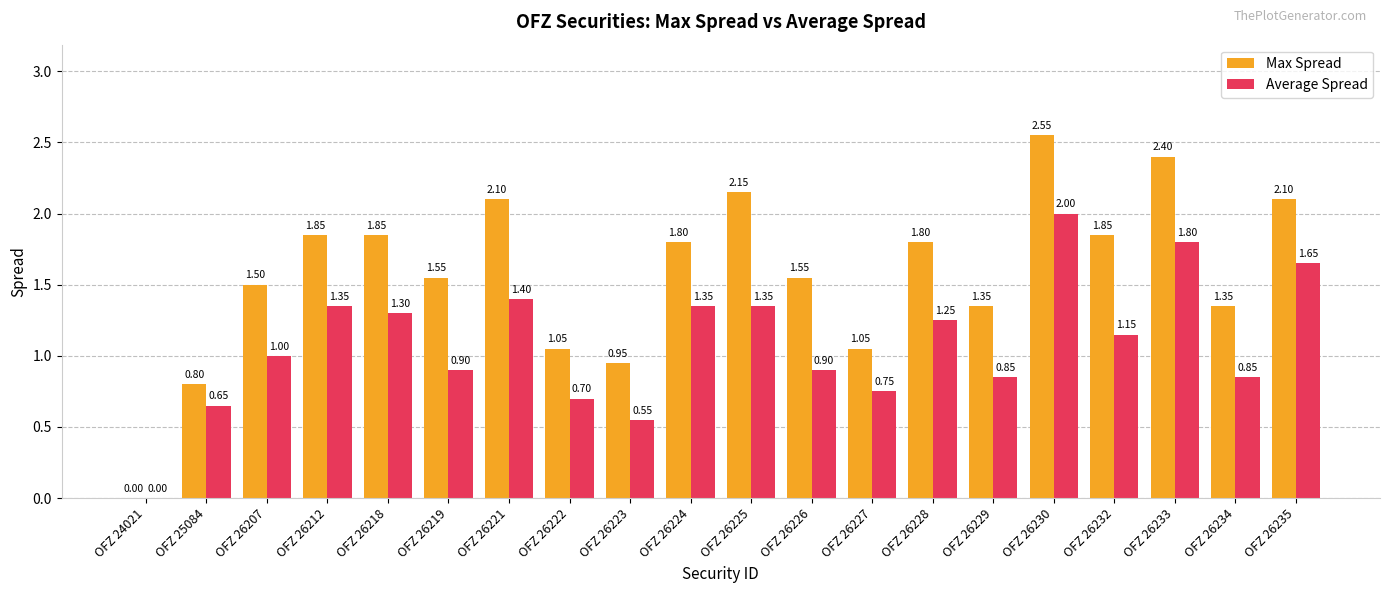

Which category has the highest value across all series?

OFZ 26230